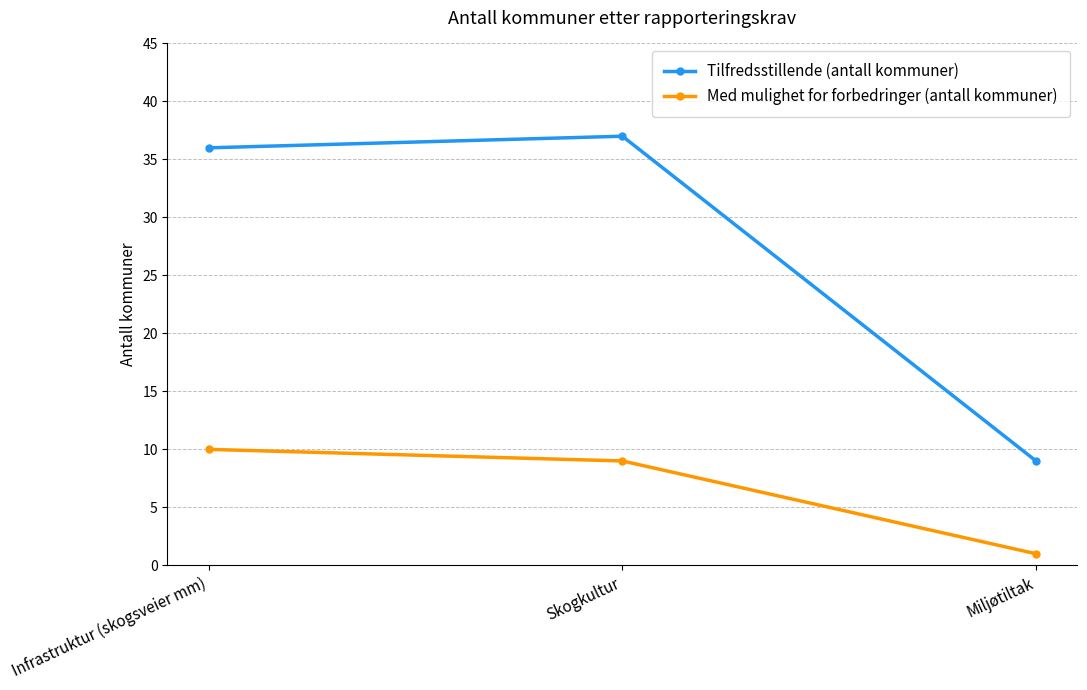

Reading left to right, transcribe all the data shown in this chart.

Tilfredsstillende (antall kommuner): Infrastruktur (skogsveier mm)=36	Skogkultur=37	Miljøtiltak=9
Med mulighet for forbedringer (antall kommuner): Infrastruktur (skogsveier mm)=10	Skogkultur=9	Miljøtiltak=1